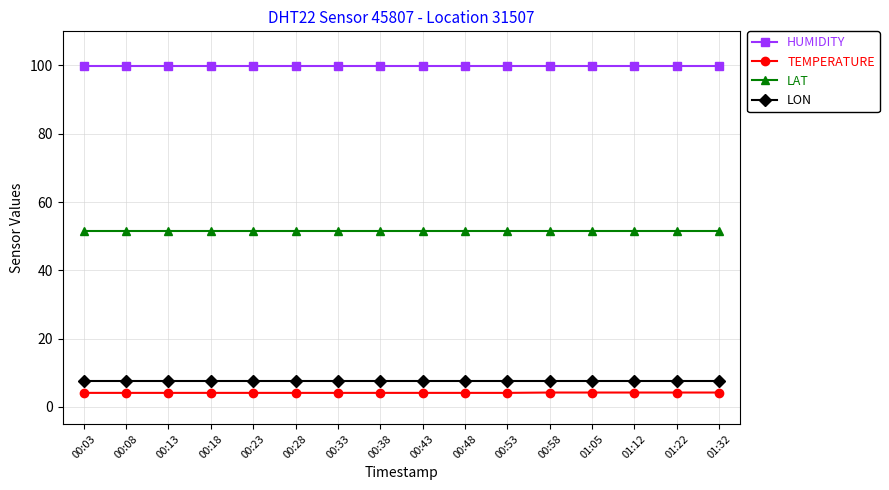

What is the total value across all series at 00:58?

163.1